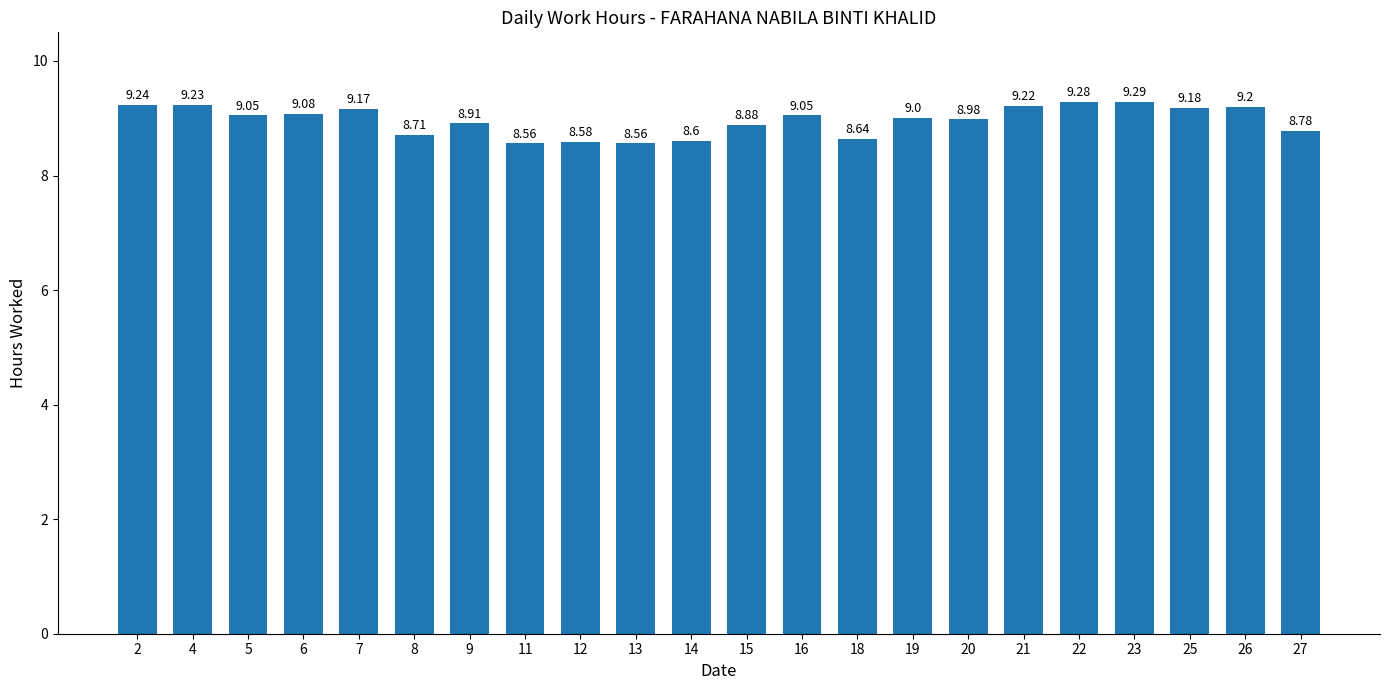

What is the ratio of the value at 13 to the value at 2?

0.9